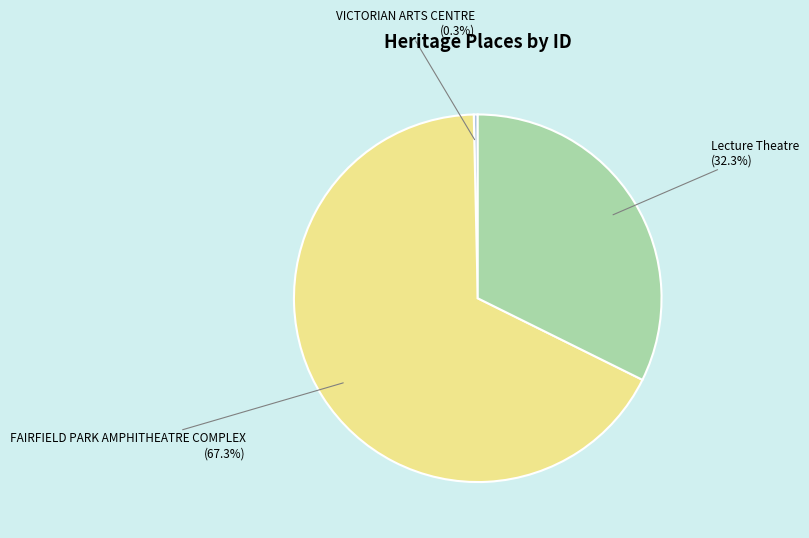

Which category has the smallest portion of the pie?

VICTORIAN ARTS CENTRE